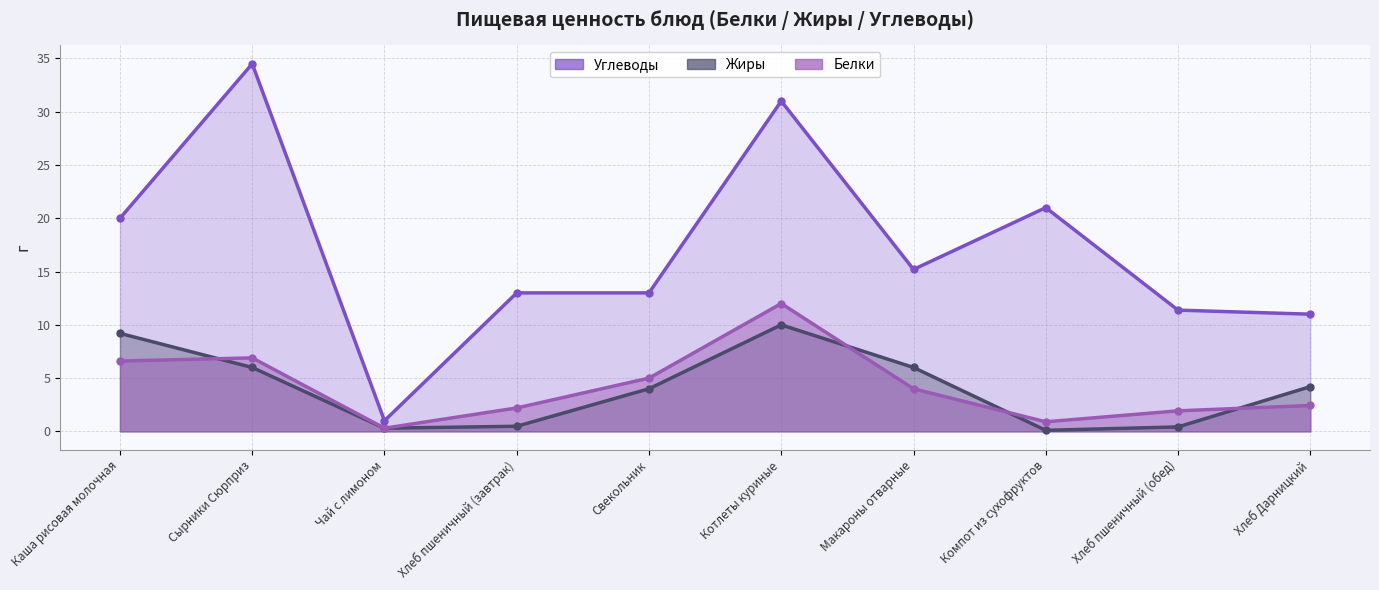

What is the sum of all Жиры values?

40.7